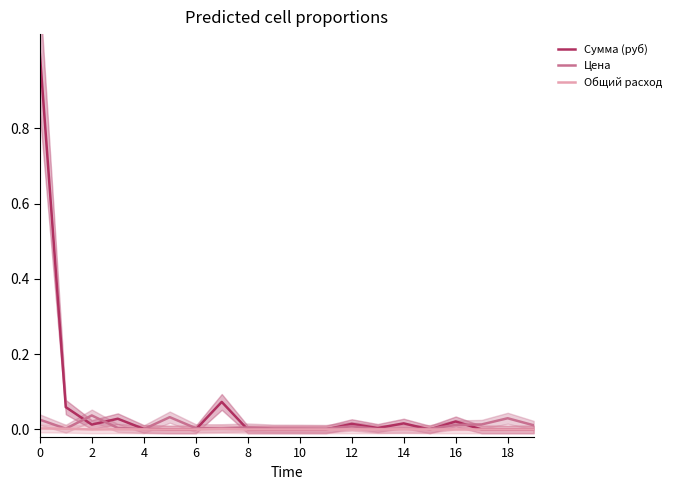

In Сумма (руб), how many points are higher than both neighbors (excluding endpoints)?

5